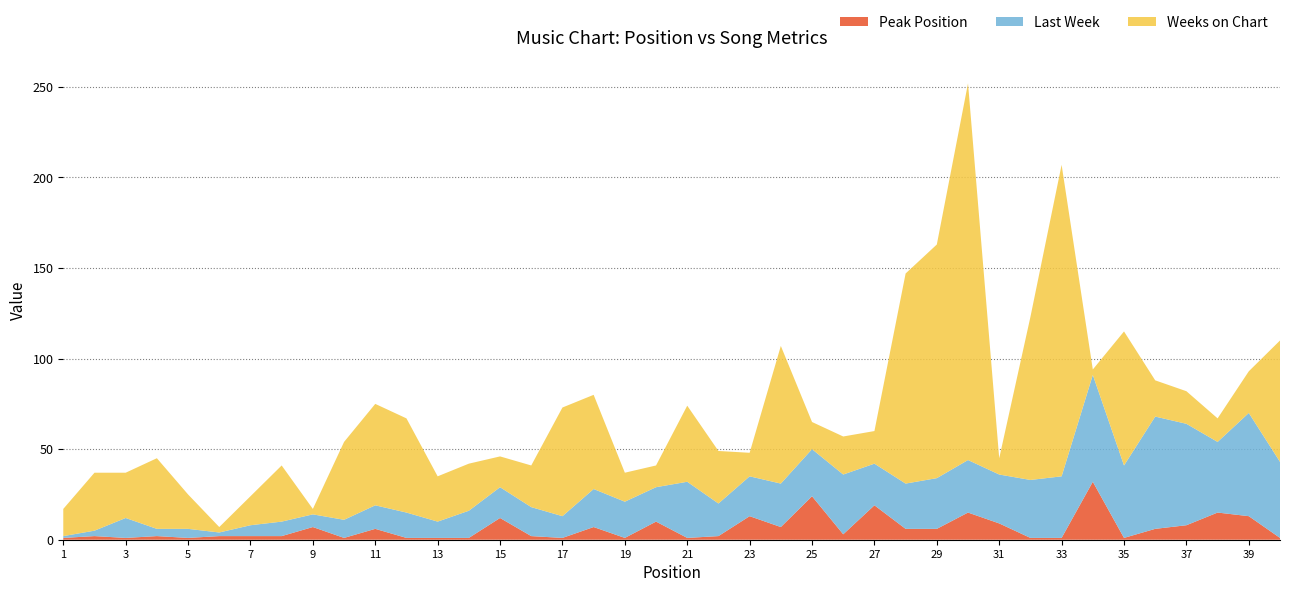

Reading left to right, transcribe all the data shown in this chart.

Last Week: 1=1	2=3	3=11	4=4	5=5	6=2	7=6	8=8	9=7	10=10	11=13	12=14	13=9	14=15	15=17	16=16	17=12	18=21	19=20	20=19	21=31	22=18	23=22	24=24	25=26	26=33	27=23	28=25	29=28	30=29	31=27	32=32	33=34	34=59	35=40	36=62	37=56	38=39	39=57	40=42
Weeks on Chart: 1=15	2=32	3=25	4=39	5=19	6=3	7=16	8=31	9=3	10=43	11=56	12=52	13=25	14=26	15=17	16=23	17=60	18=52	19=16	20=12	21=42	22=29	23=13	24=76	25=15	26=21	27=18	28=116	29=129	30=208	31=9	32=90	33=172	34=3	35=74	36=20	37=18	38=13	39=23	40=67
Peak Position: 1=1	2=2	3=1	4=2	5=1	6=2	7=2	8=2	9=7	10=1	11=6	12=1	13=1	14=1	15=12	16=2	17=1	18=7	19=1	20=10	21=1	22=2	23=13	24=7	25=24	26=3	27=19	28=6	29=6	30=15	31=9	32=1	33=1	34=32	35=1	36=6	37=8	38=15	39=13	40=1